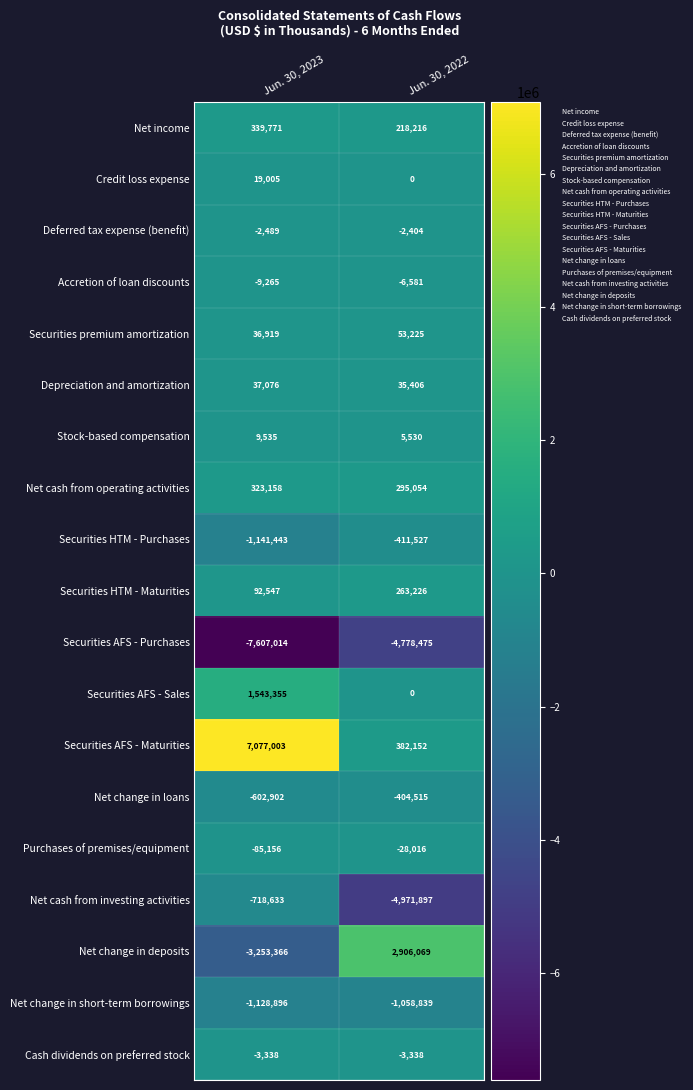

Which label corresponds to the largest value in the chart?

Jun. 30, 2023